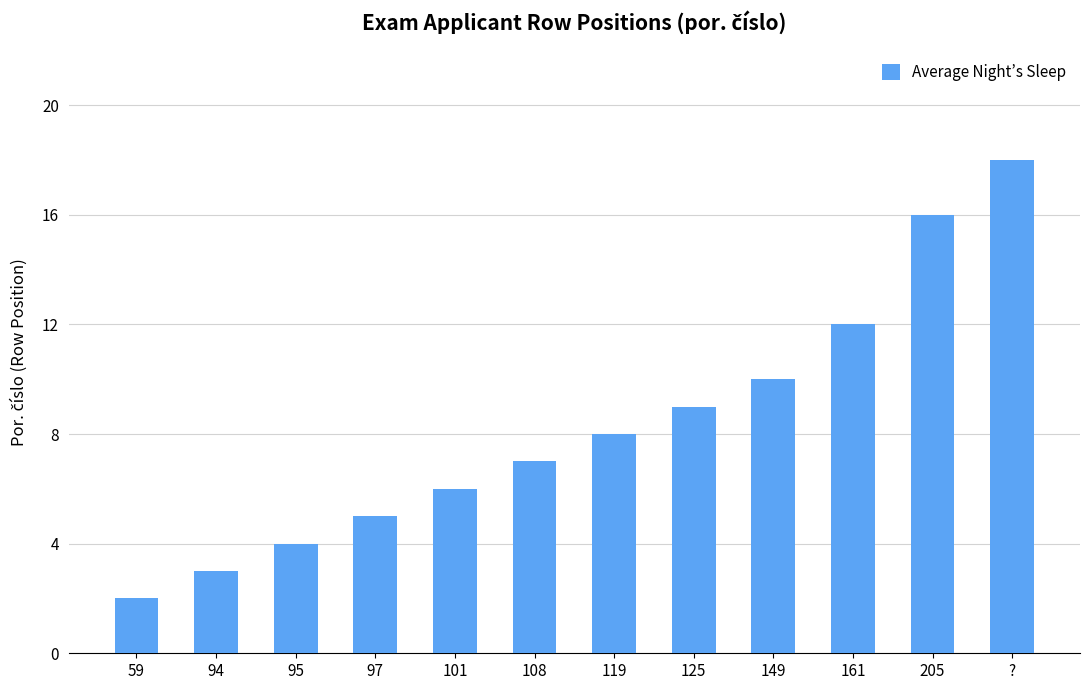

What is the value of the 4th bar from the left?

5